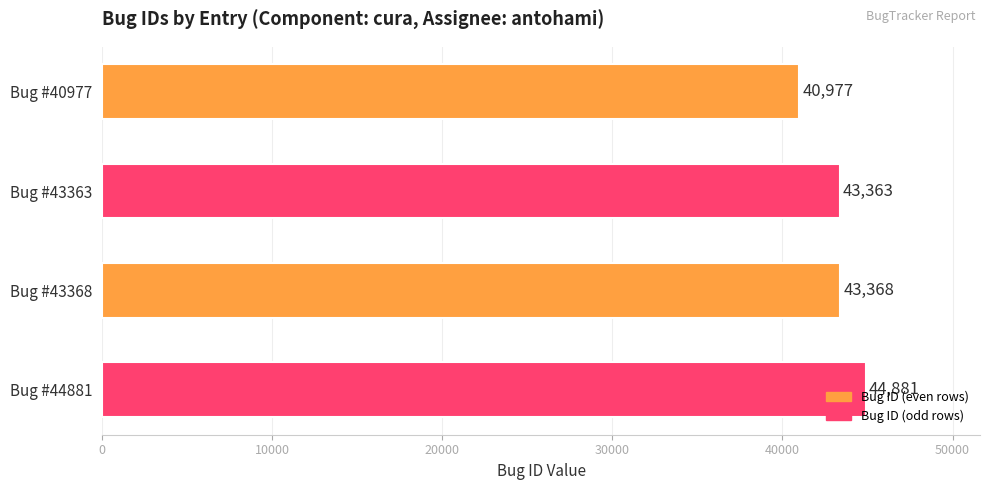

Between Bug #43363 and Bug #43368, which is larger?

Bug #43368